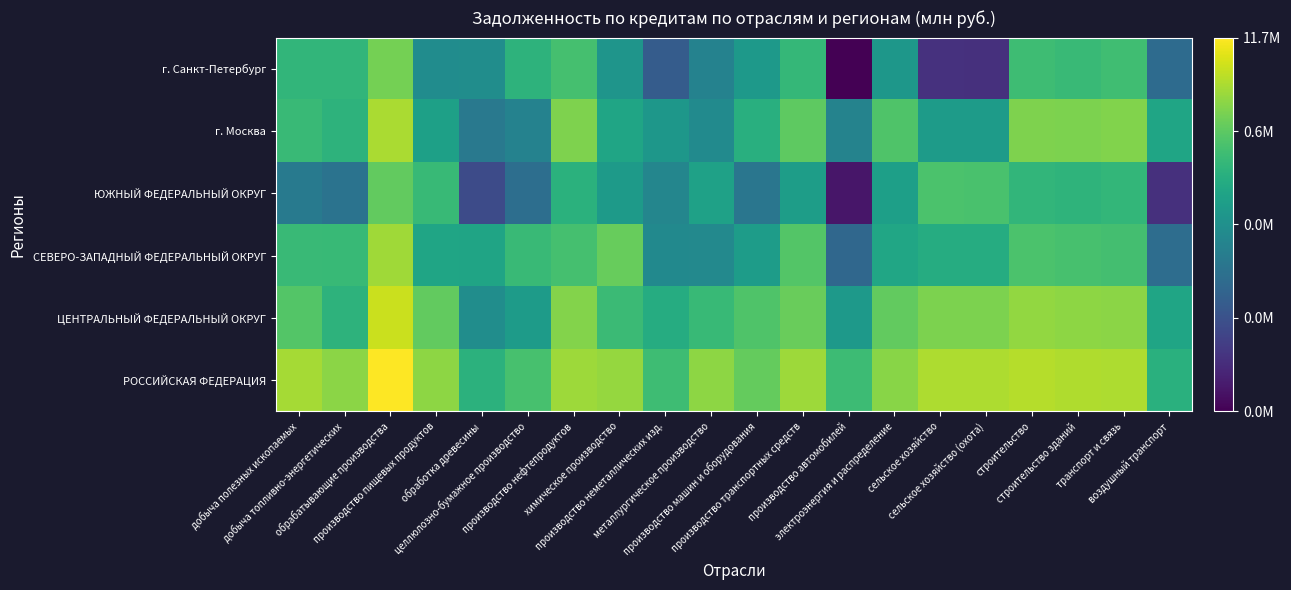

At how many categories does at least one series exceed 6?

20